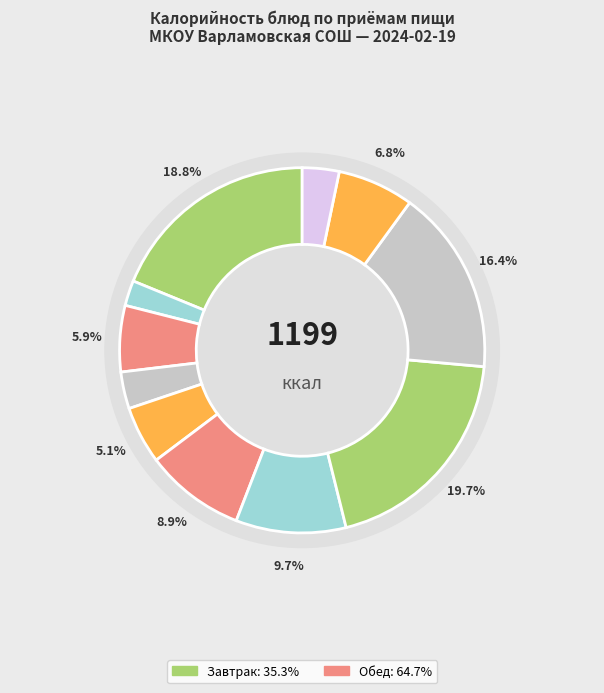

How much of the chart is everything except Хлеб пшеничный (завтрак)?

94.1%